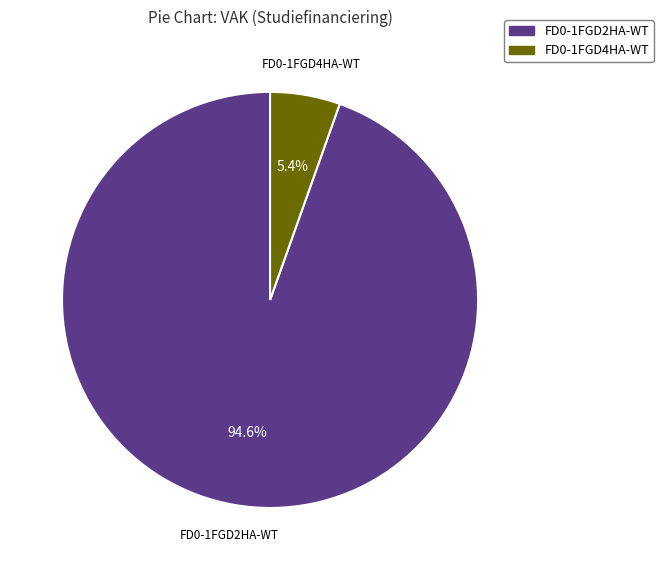

How many slices are in this pie chart?

2